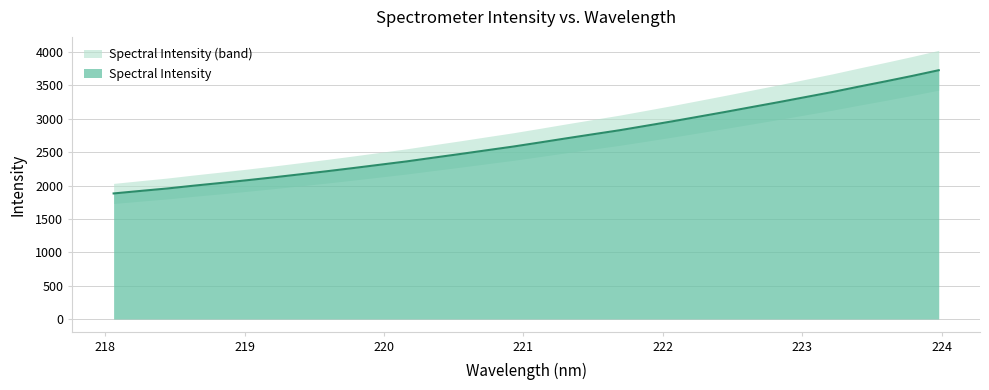

What is the change in value from 219.589 to 221.1174?

+431.0